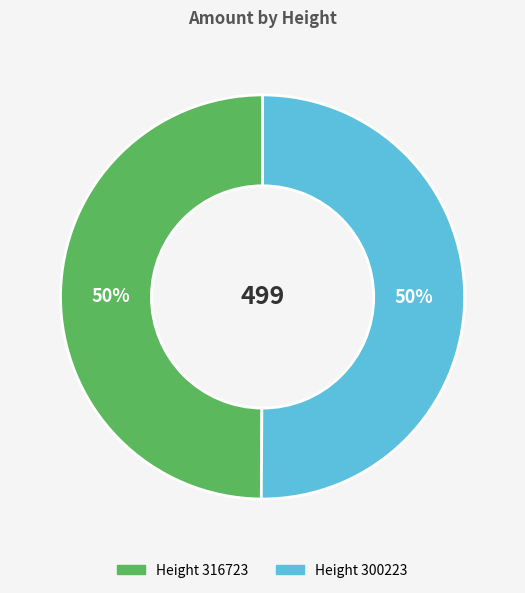

To the nearest percent, what is the average slice percentage?

50%